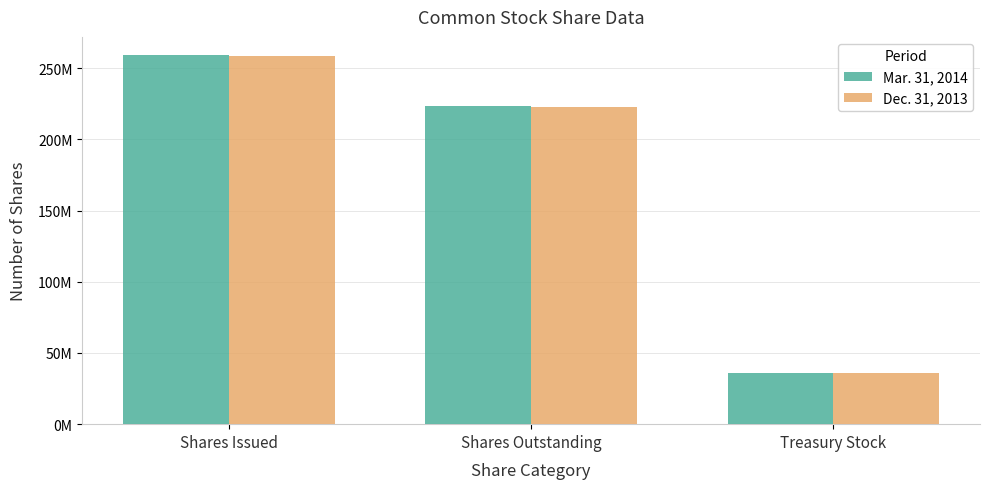

What are all the series names shown in the legend?

Mar. 31, 2014, Dec. 31, 2013